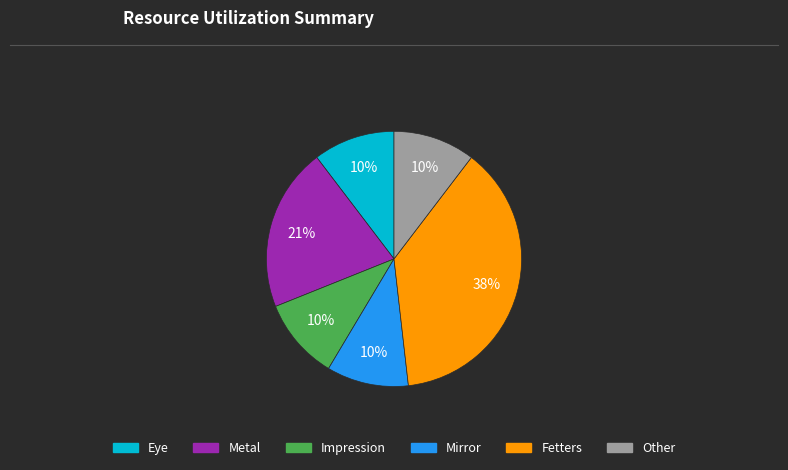

To the nearest percent, what is the average slice percentage?

17%